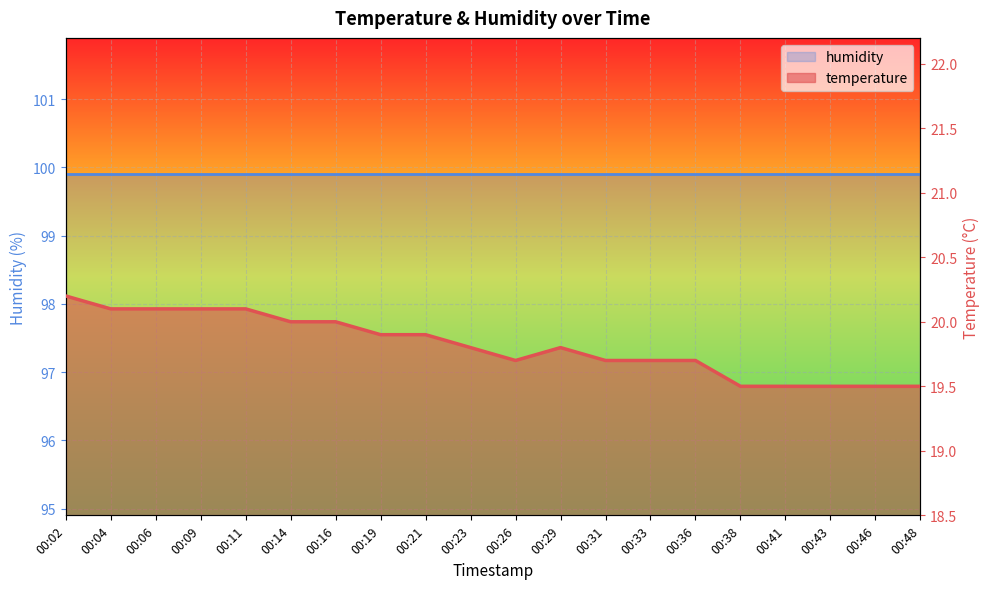

True or false: the data has more than 2 interior local peaks.

False